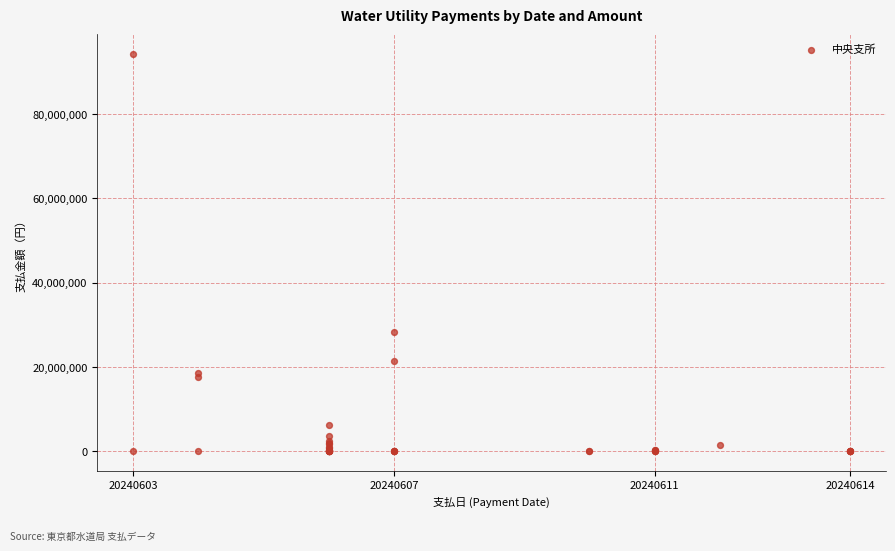

What Y value in the scatter plot is closest to 47100198?

28215000